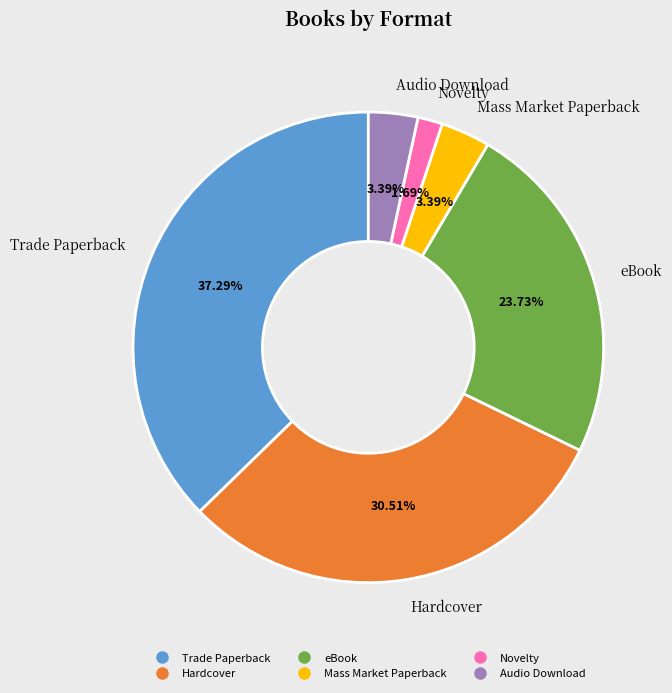

To the nearest percent, what is the difference between the largest and smallest slice percentages?

36%